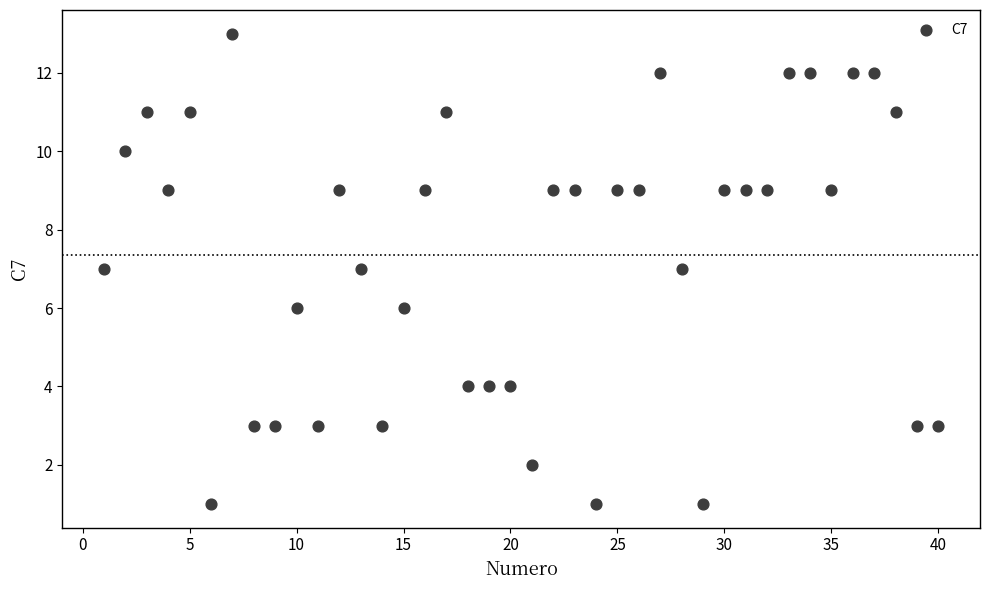

What is the range of X values (max minus min)?

39